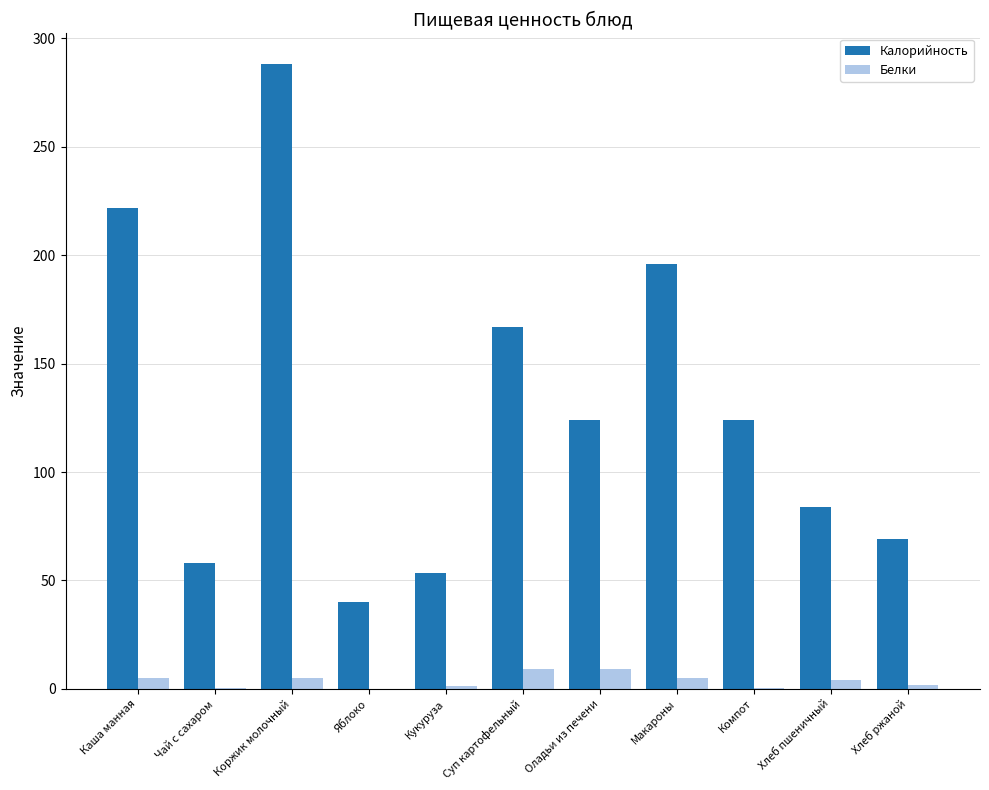

What is the spread (max minus min) of values at Хлеб пшеничный?

80.0